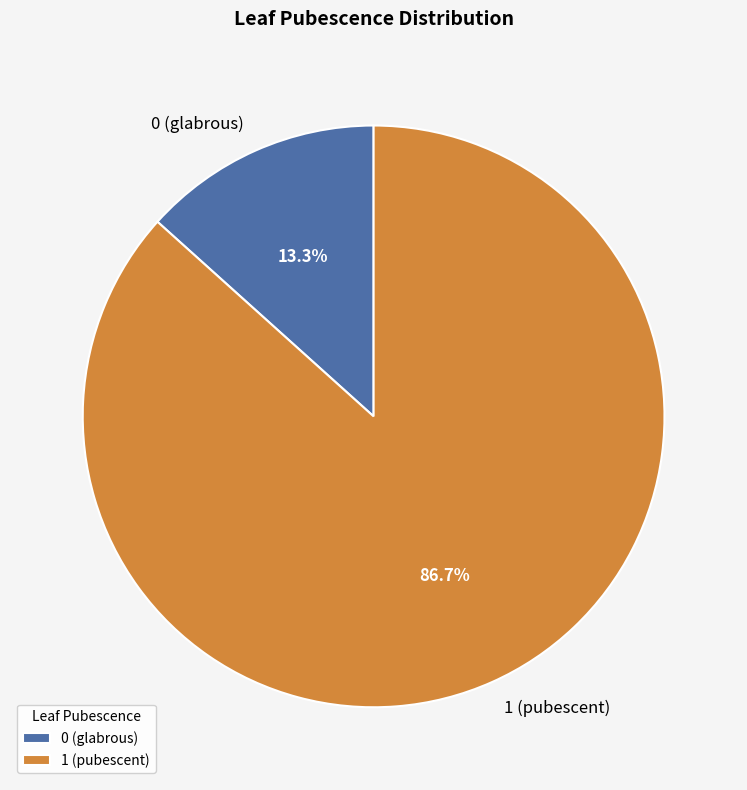

Which has a higher value, 0 (glabrous) or 1 (pubescent)?

1 (pubescent)